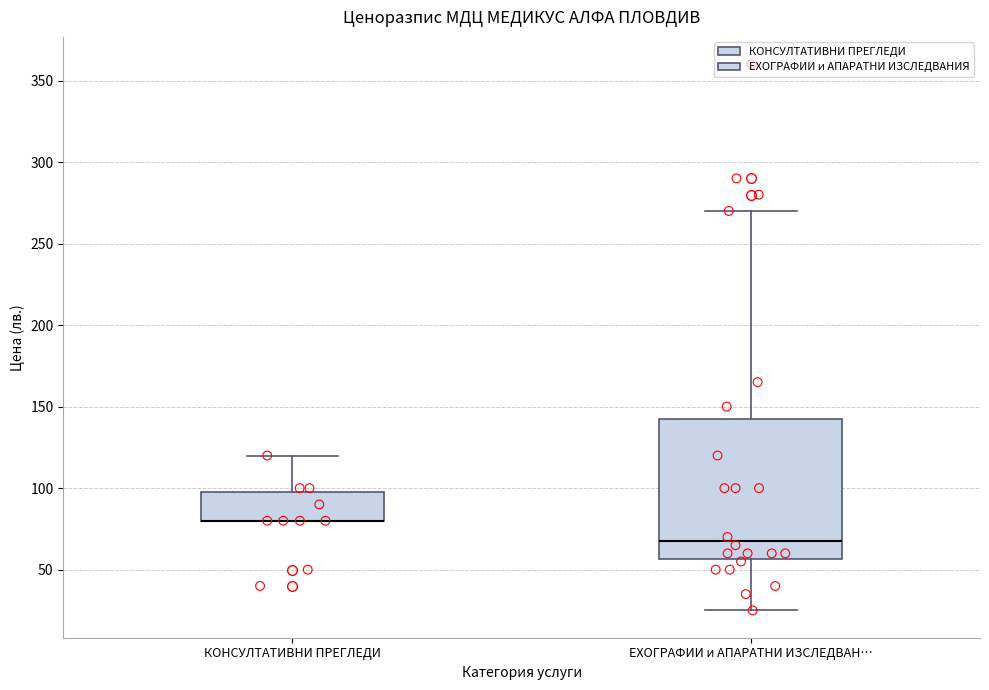

Reading left to right, read every box against the y-axis: the position of its median line, the range the box covers, and the ends of its whiskers. The values are not printed on the chart, so give them approximately, as read against the axis.

КОНСУЛТАТИВНИ ПРЕГЛЕДИ: median 80 (drawn on the box's lower edge), box 80 to 100, whiskers 80 to 120
ЕХОГРАФИИ и АПАРАТНИ ИЗСЛЕДВАН…: median 70, box 55 to 145, whiskers 25 to 270